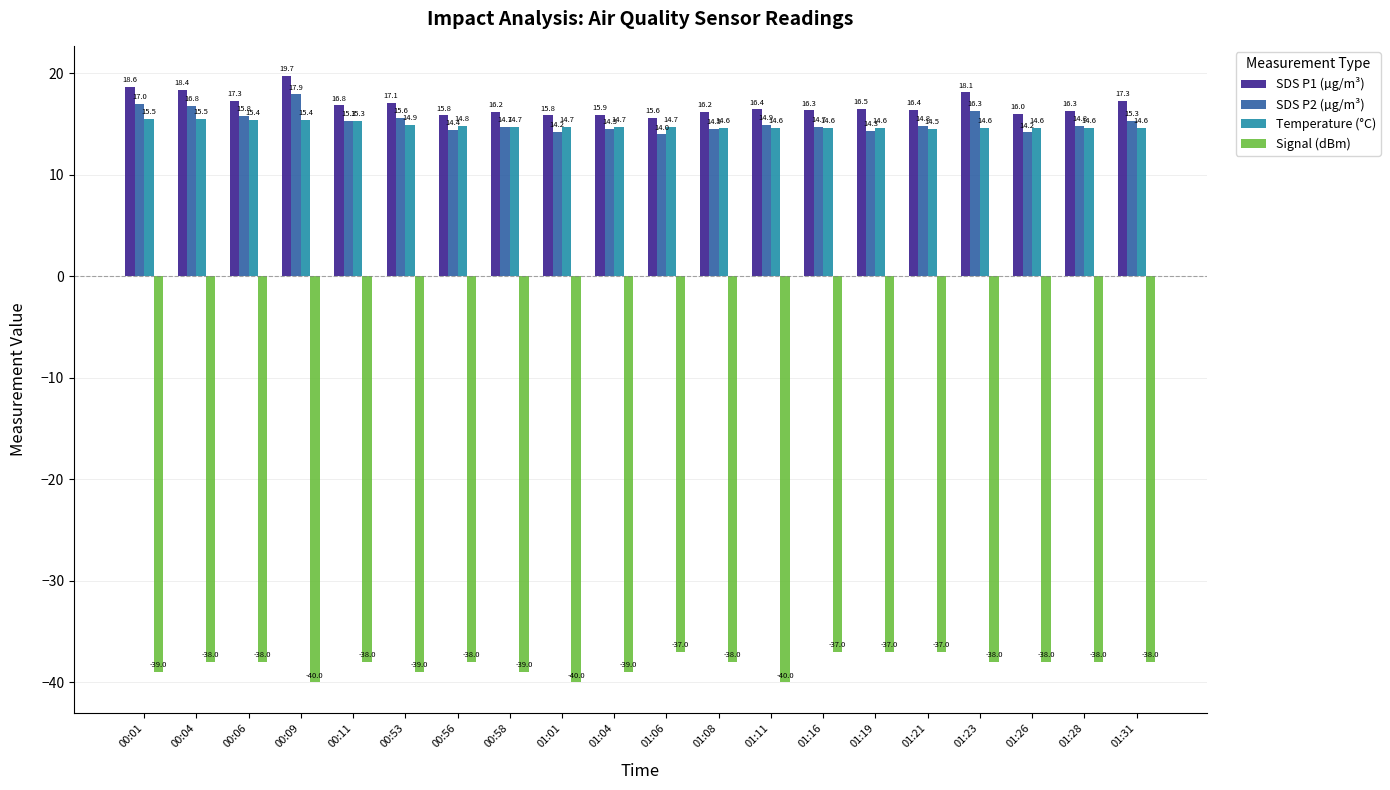

What position from the left is 01:28?

19